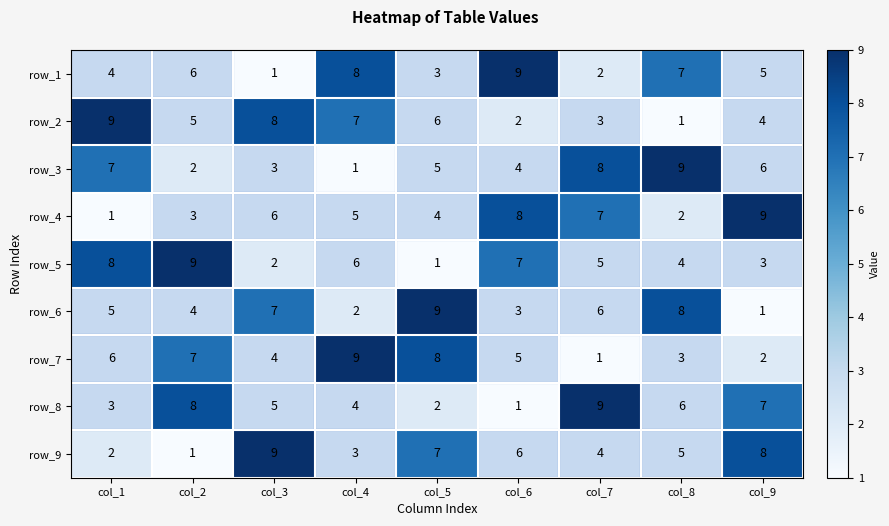

At how many categories does at least one series exceed 8?

9